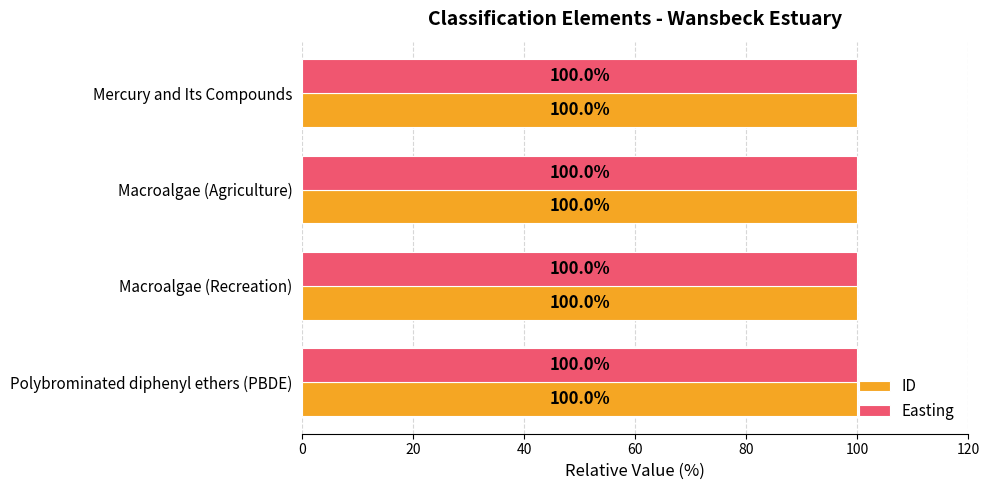

What is the sum of all ID values?

400.0